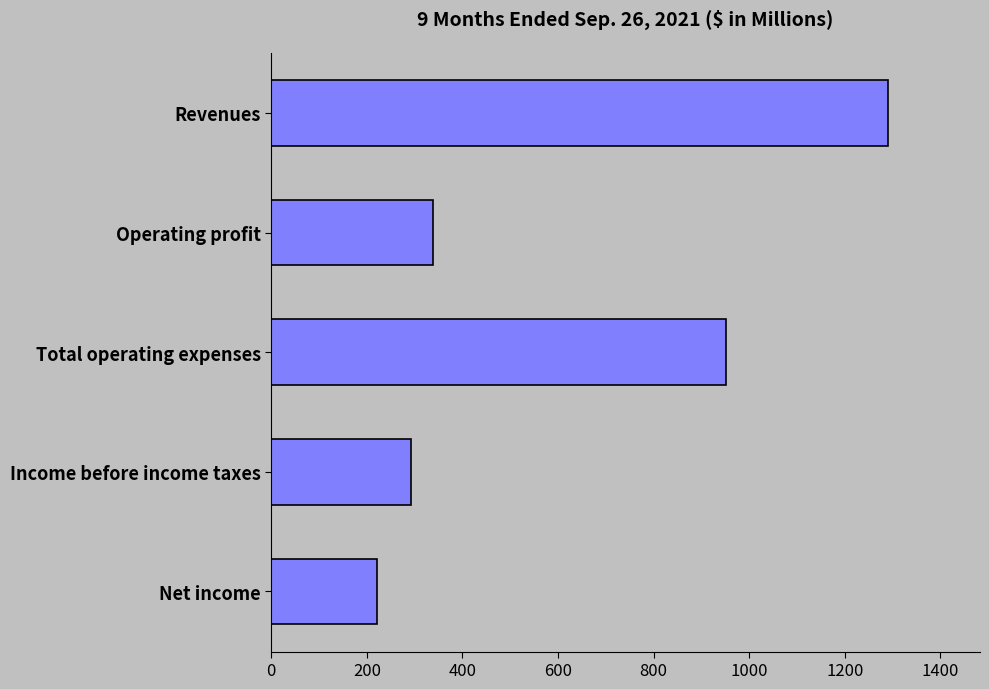

What is the label of the 5th bar from the top?

Net income